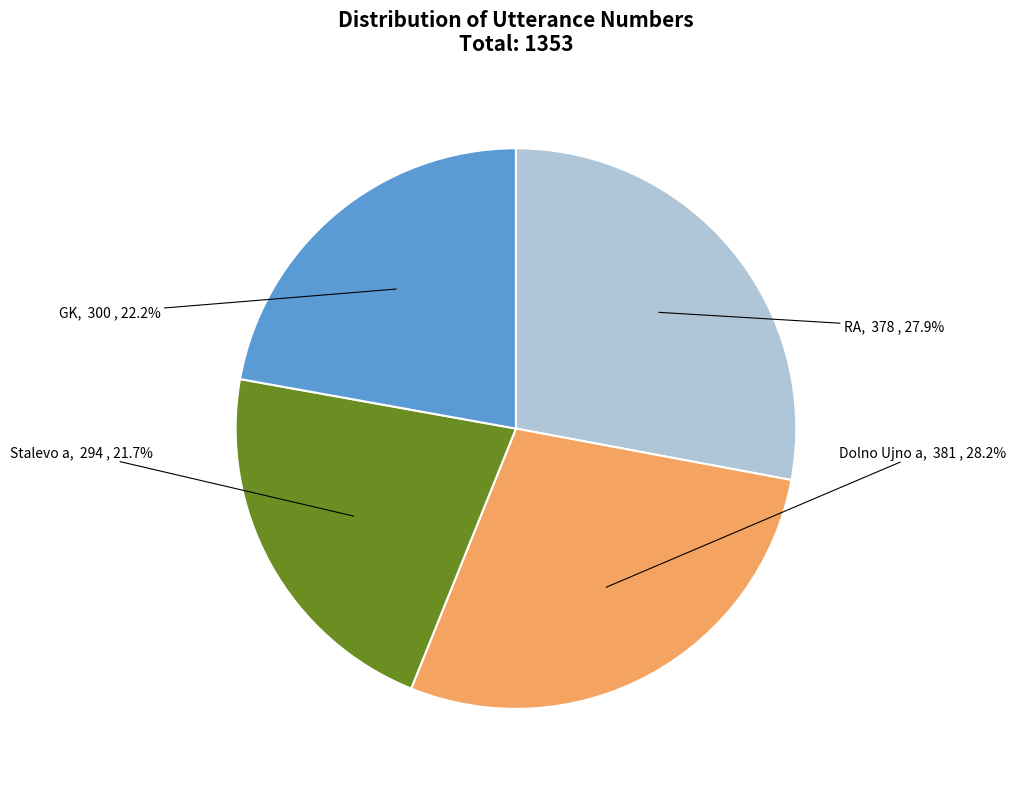

Is there any slice that represents more than half of the pie?

No